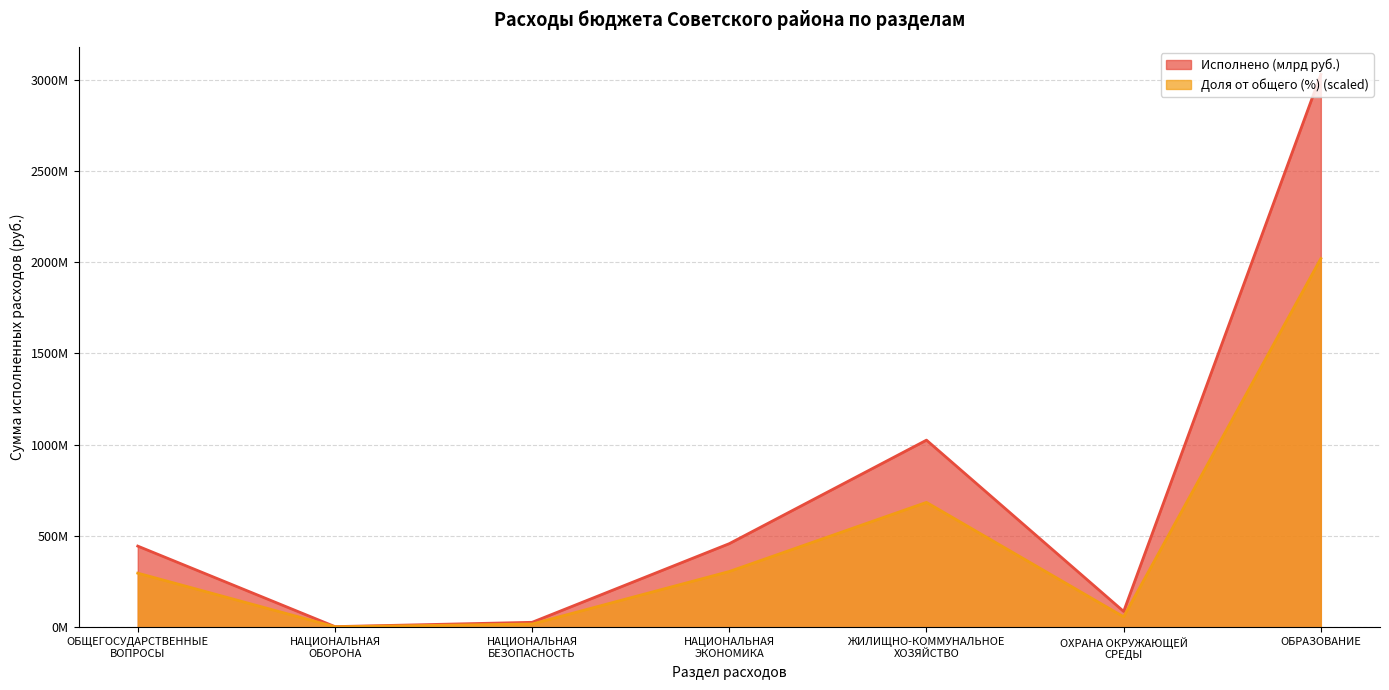

The value of Доля от общего (%) at НАЦИОНАЛЬНАЯ
ОБОРОНА is 4.4. True or false?

False